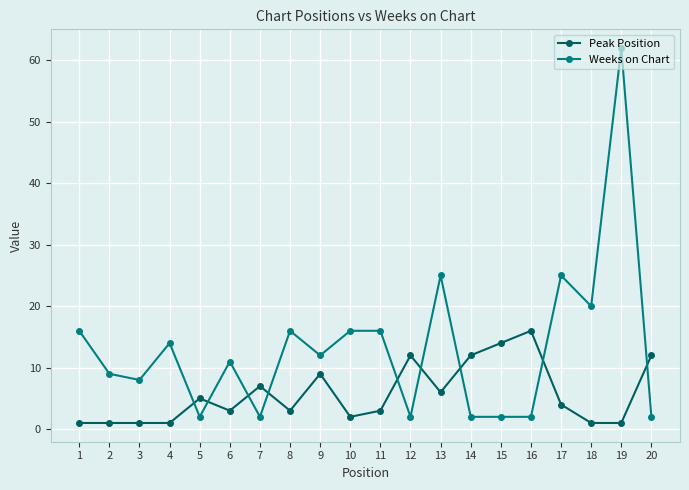

True or false: Weeks on Chart has more than 0 interior local peaks.

True